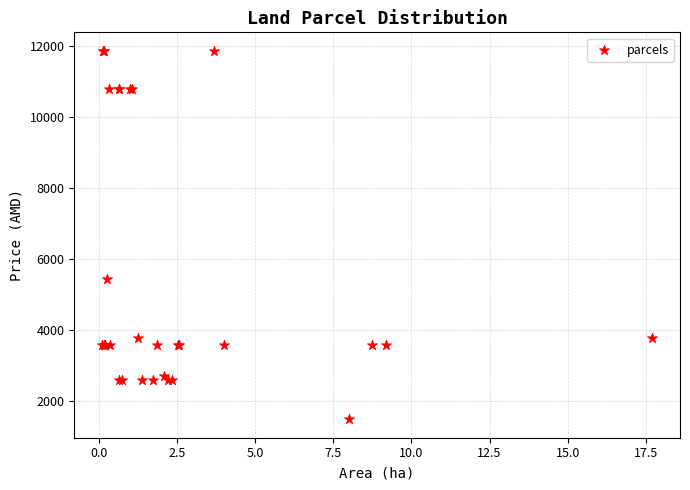

What Y value in the scatter plot is closest to 6667?

5415